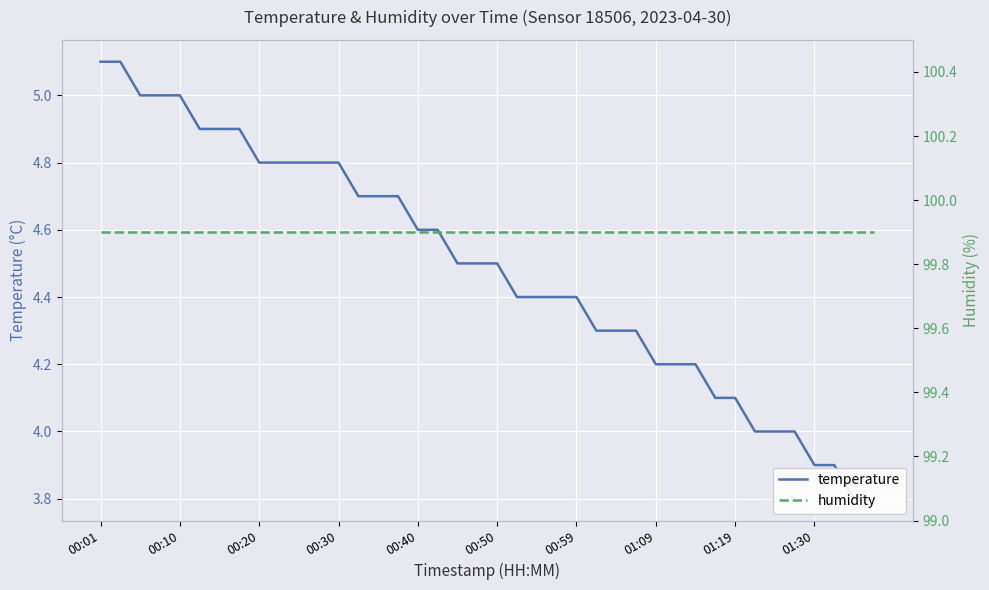

True or false: temperature and humidity intersect in this chart.

False